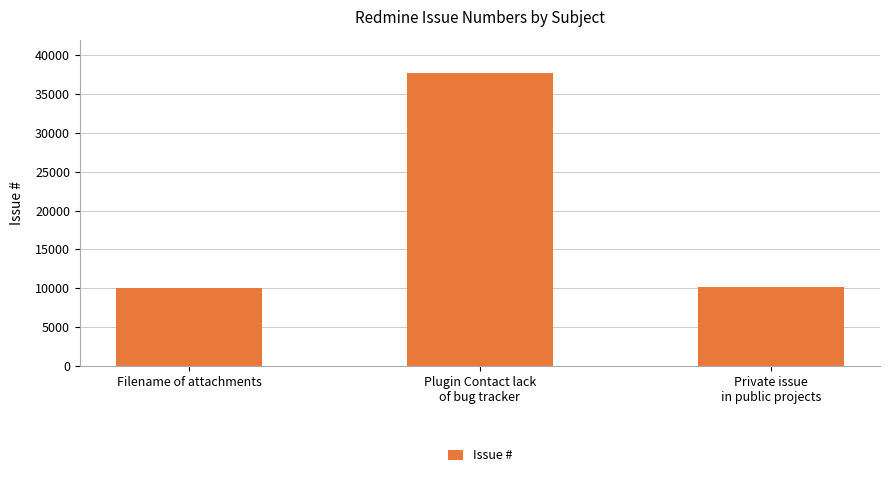

What is the difference between the second highest and minimum values?

125